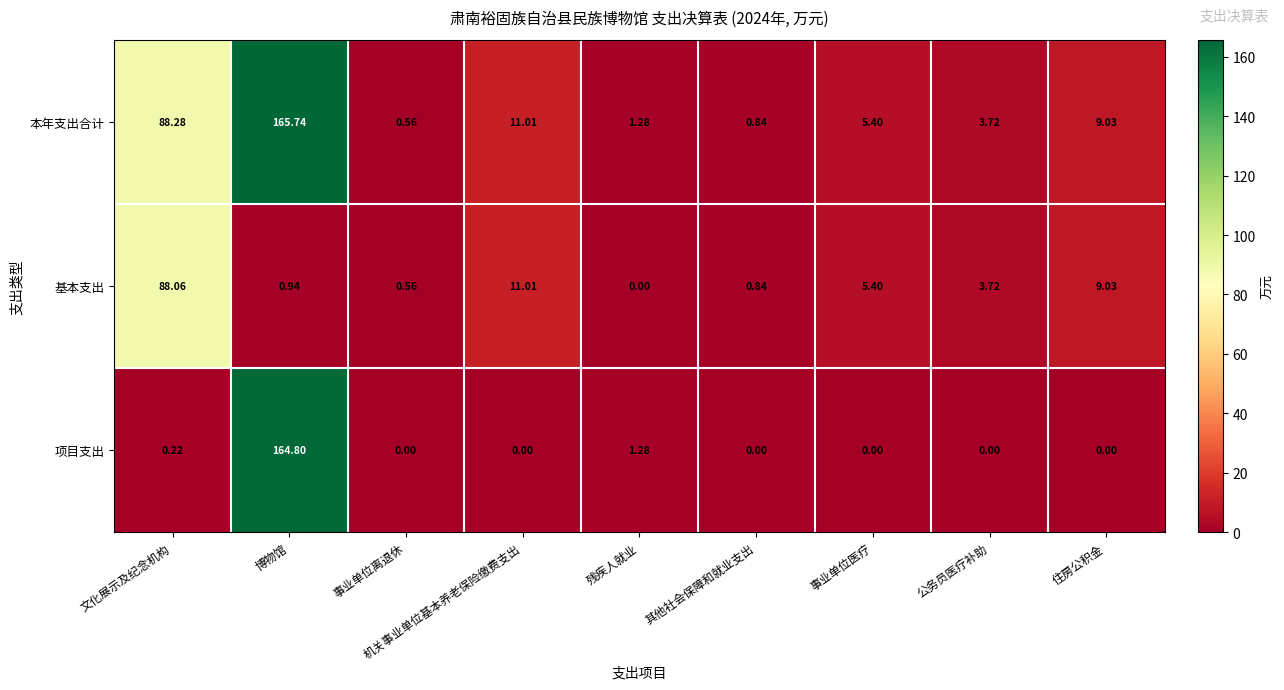

At 博物馆, list the series in order from largest to smallest.

本年支出合计, 项目支出, 基本支出